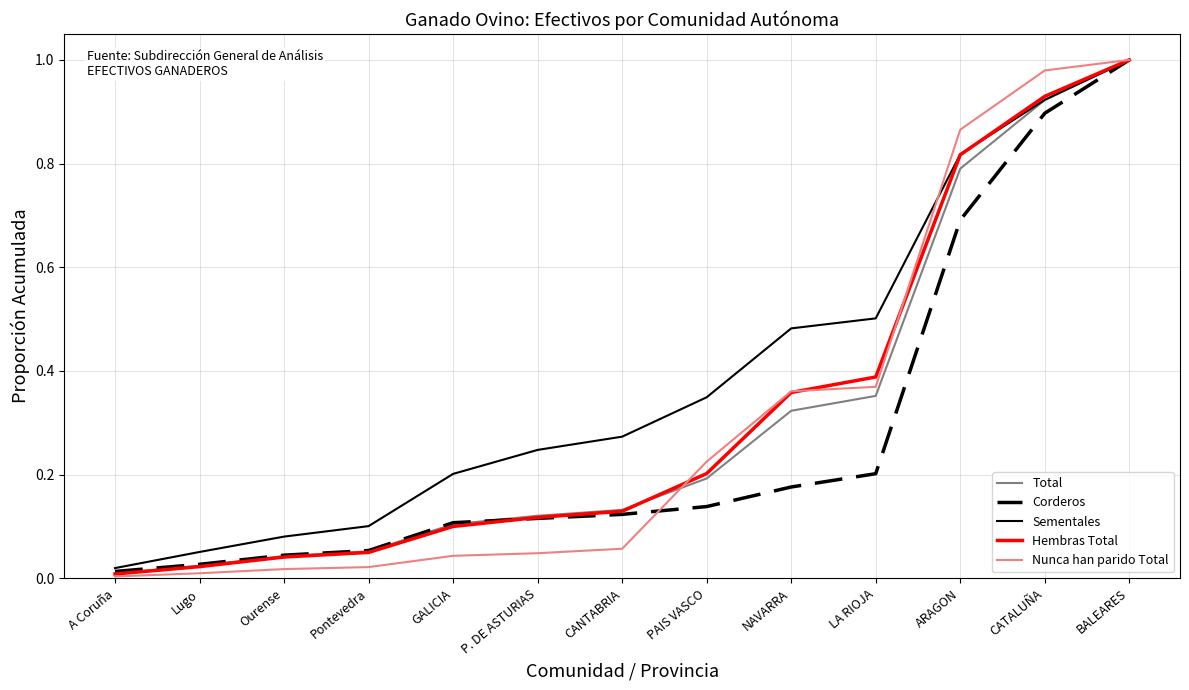

Is this an area chart (filled region under the line)?

No